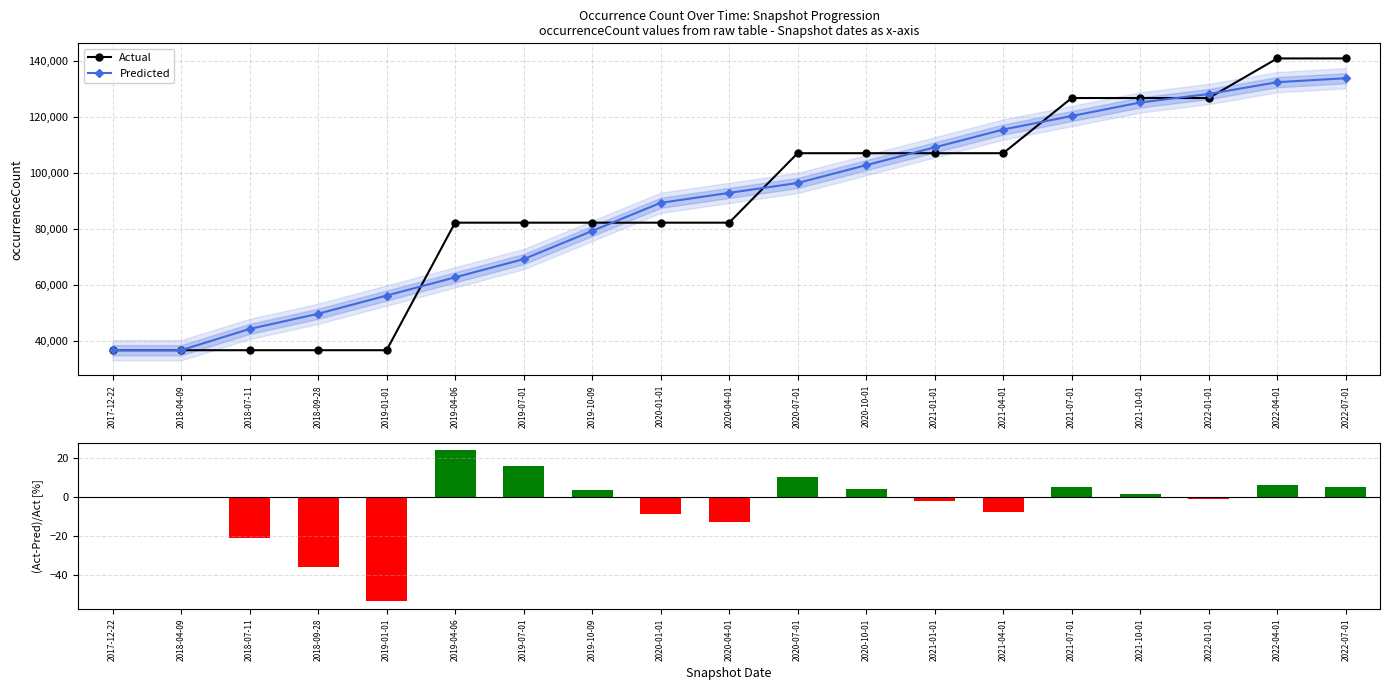

Is the value of Actual at 2017-12-22 greater than the value of Predicted at 2019-07-01?

No